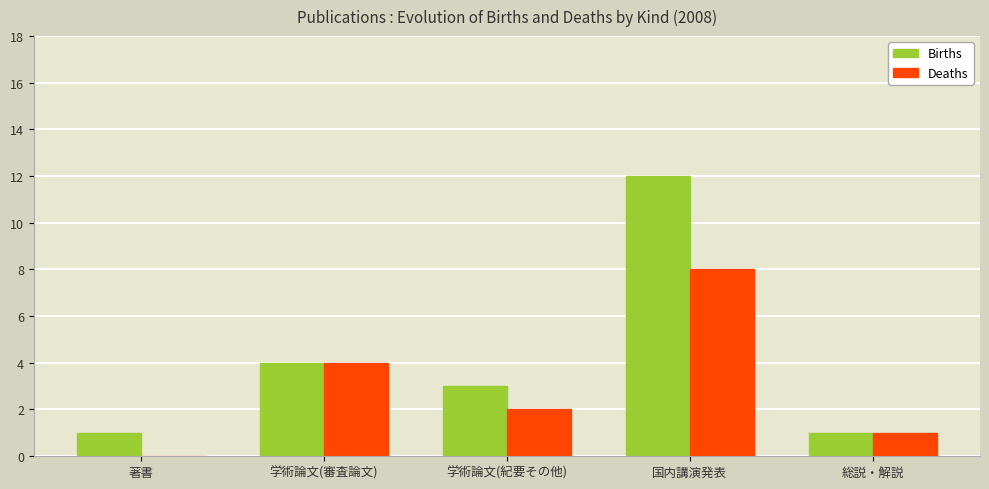

Is the value of Deaths at 学術論文(審査論文) greater than the value of Births at 総説・解説?

Yes